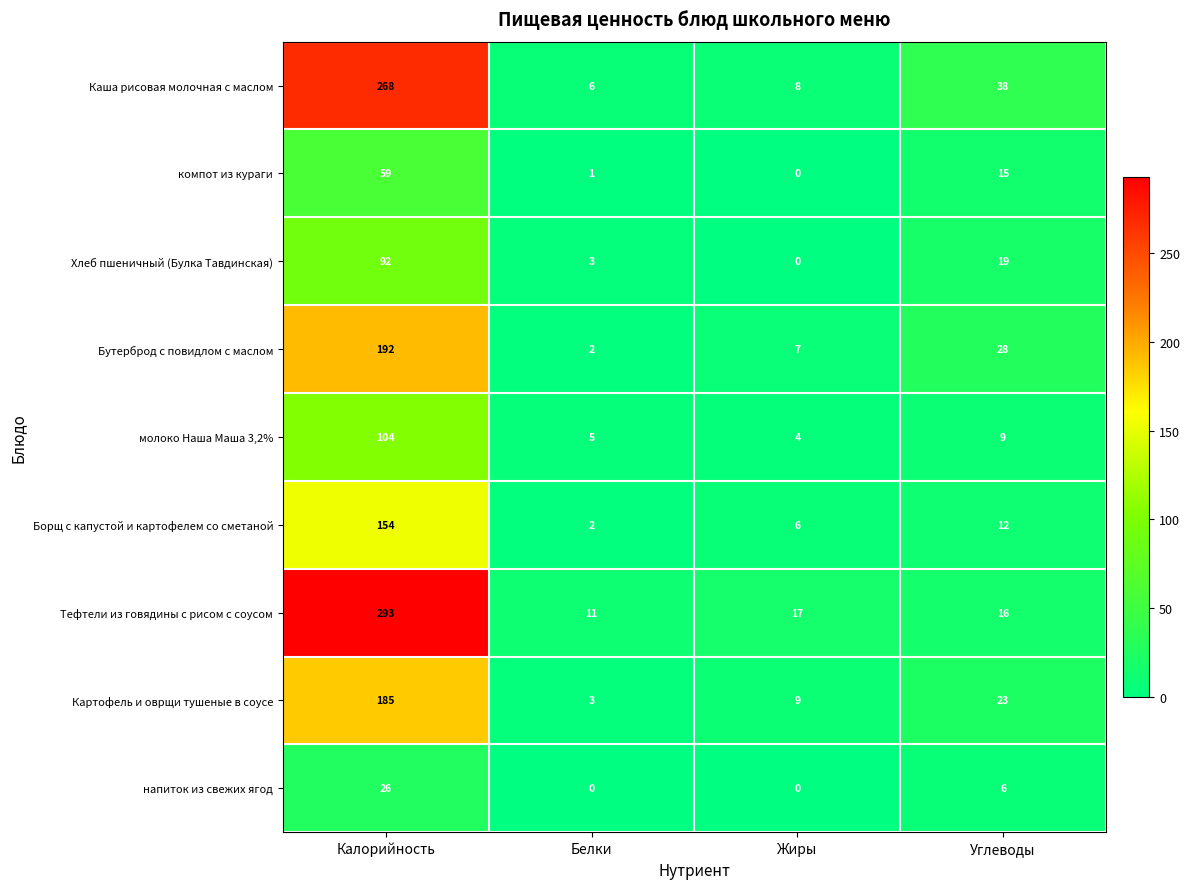

Is the value of Тефтели из говядины с рисом с соусом at Белки greater than the value of Борщ с капустой и картофелем со сметаной at Углеводы?

No